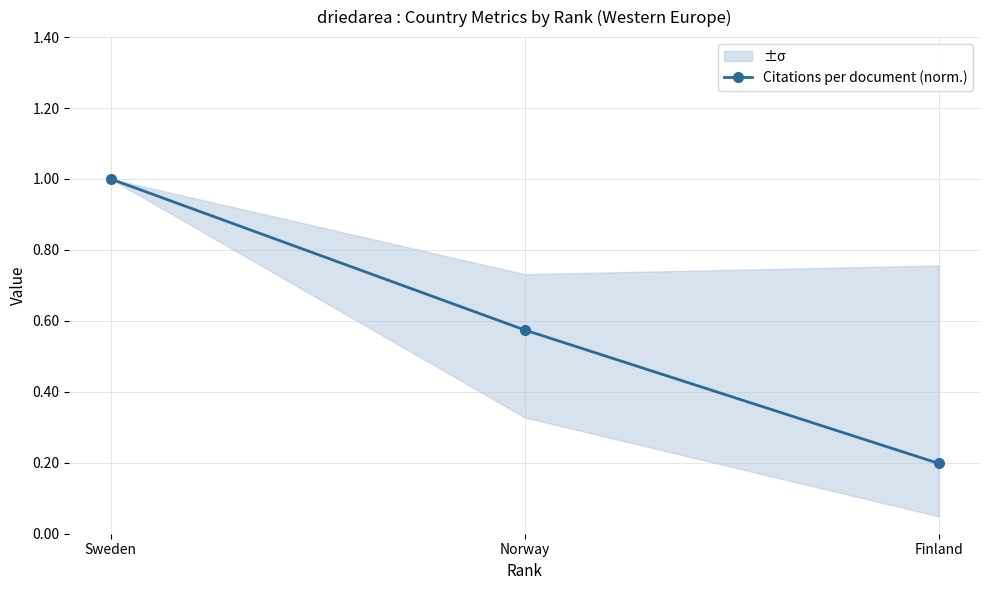

What is the average value?

0.6